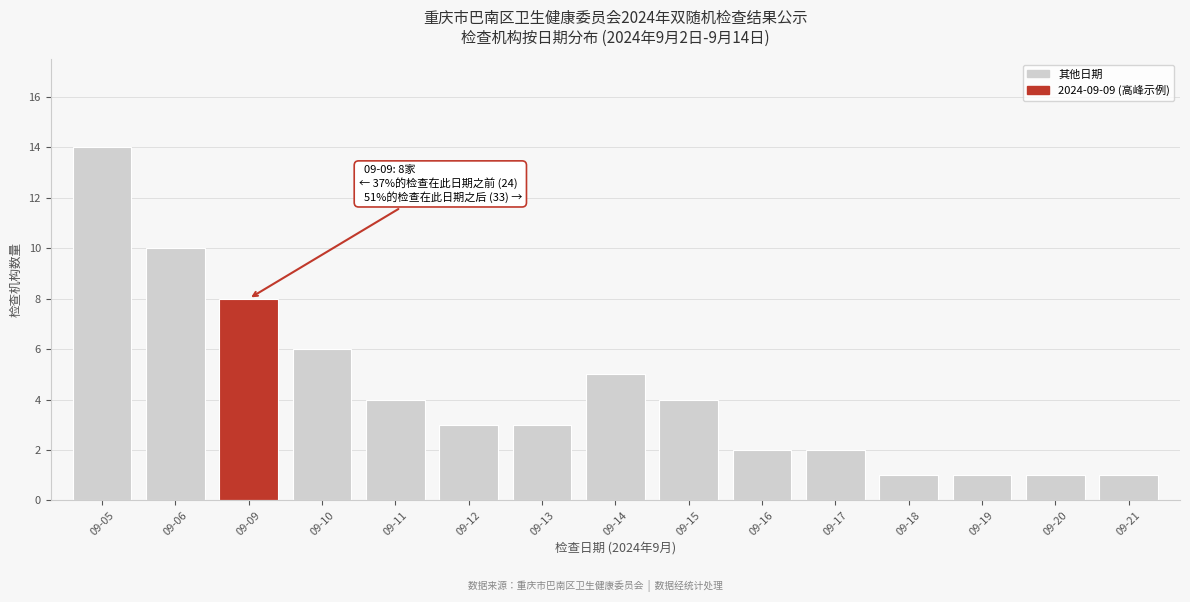

Reading left to right, transcribe all the data shown in this chart.

09-05=14	09-06=10	09-09=8	09-10=6	09-11=4	09-12=3	09-13=3	09-14=5	09-15=4	09-16=2	09-17=2	09-18=1	09-19=1	09-20=1	09-21=1